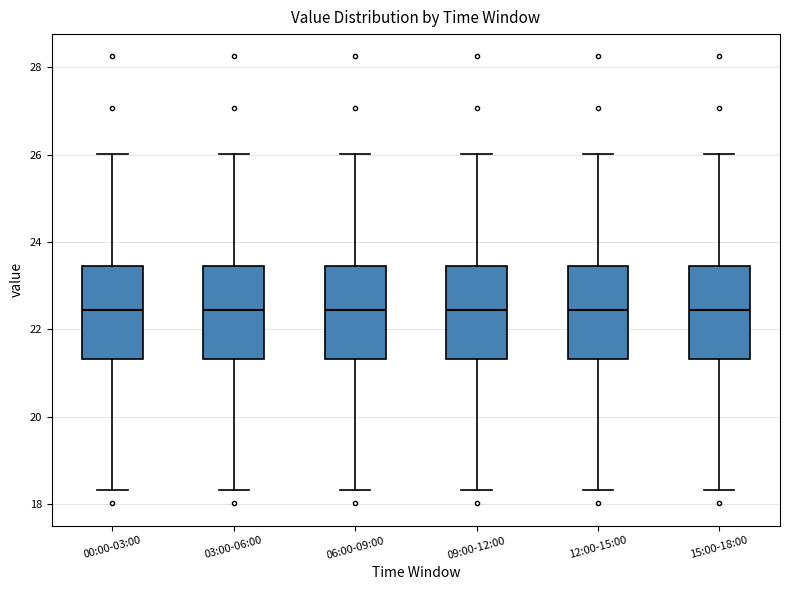

Where is the upper edge of the box for 03:00-06:00 on the y-axis? The values are not printed on the chart, so give them approximately, as read against the axis.

23.4